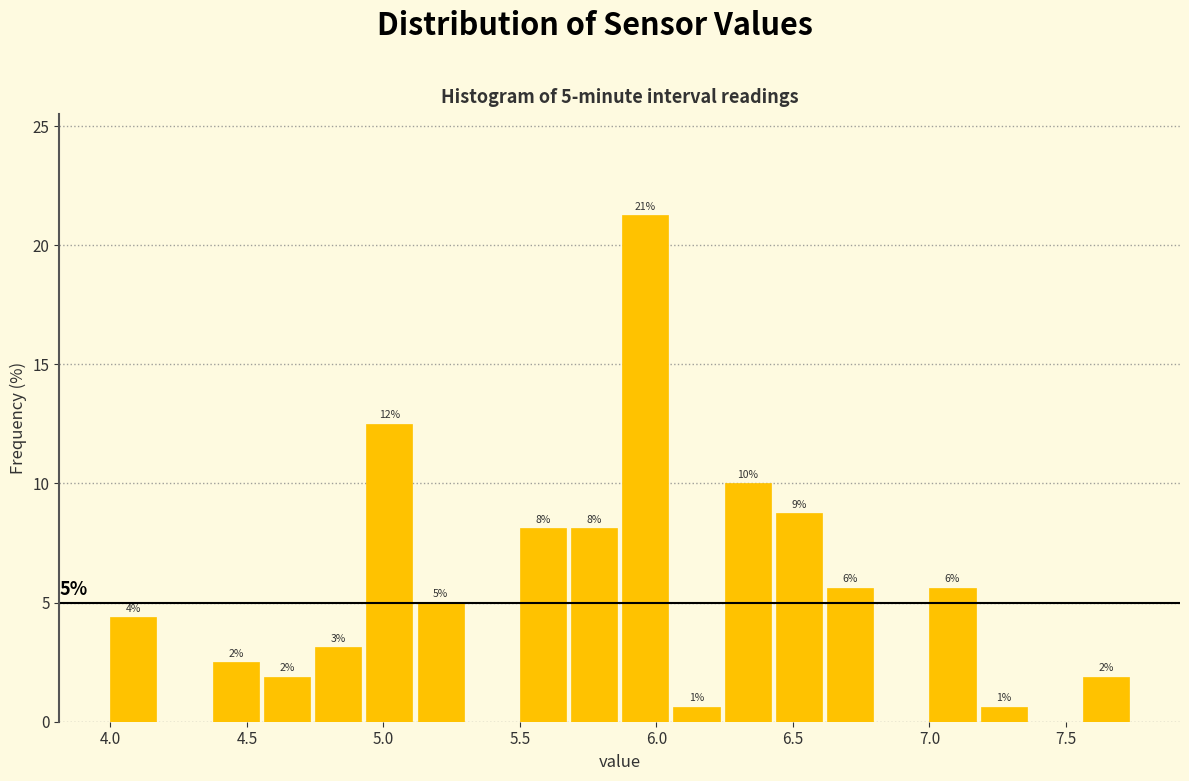

Read against the x-axis, roughly where is the centre of the tallest bar?

5.95